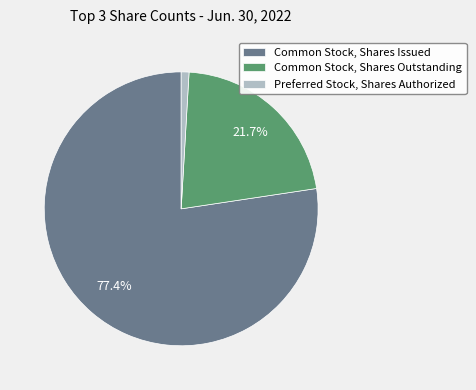

What is the smallest slice in the pie chart?

Preferred Stock, Shares Authorized